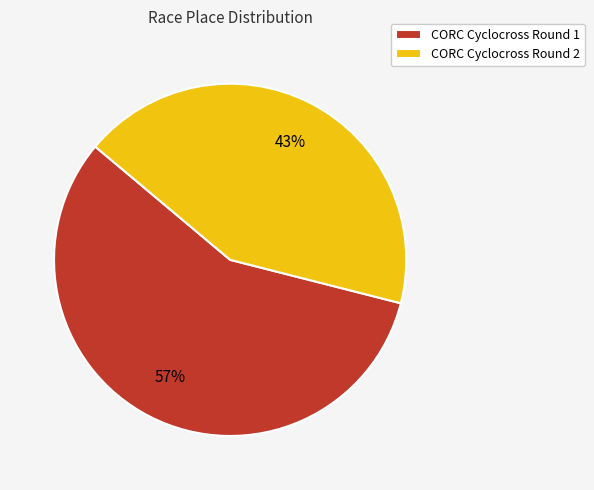

Is there any slice that represents more than half of the pie?

Yes